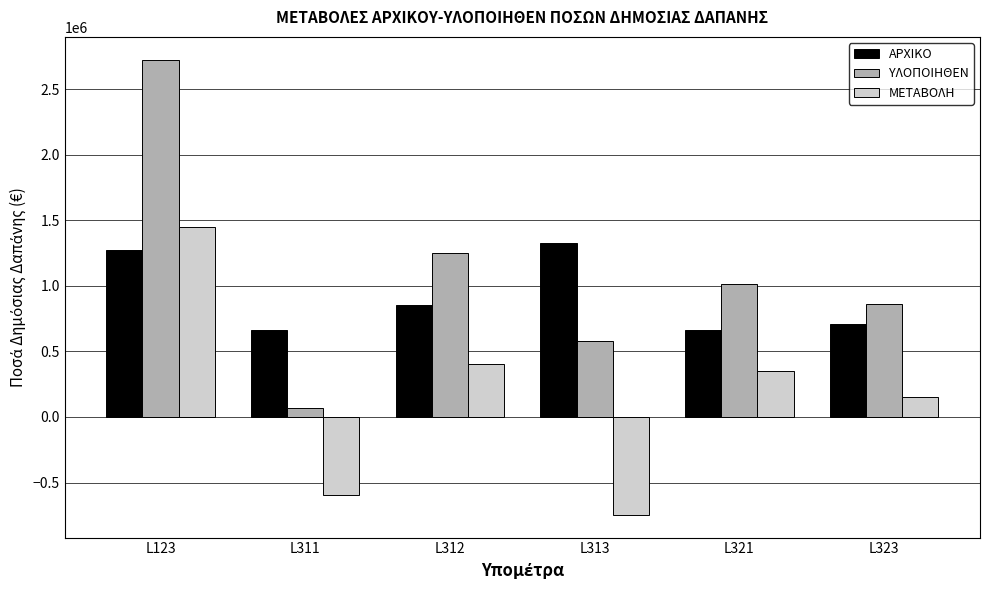

Which category has the lowest value in the ΜΕΤΑΒΟΛΗ series?

L313